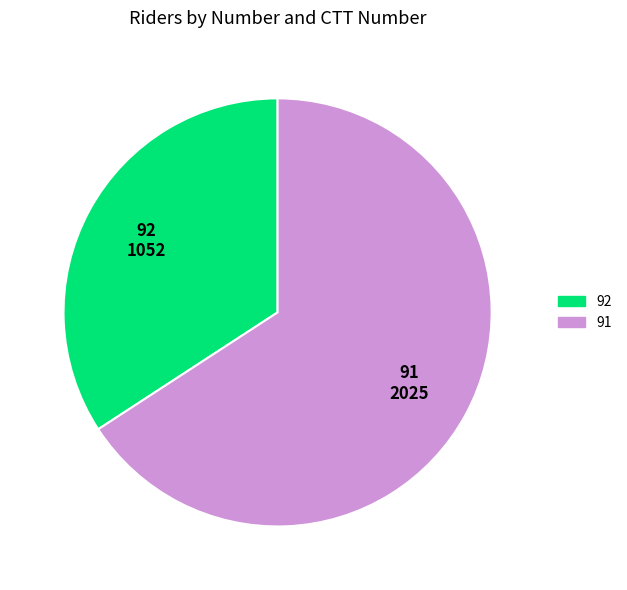

Is it true that 92 is 40% of the pie?

False